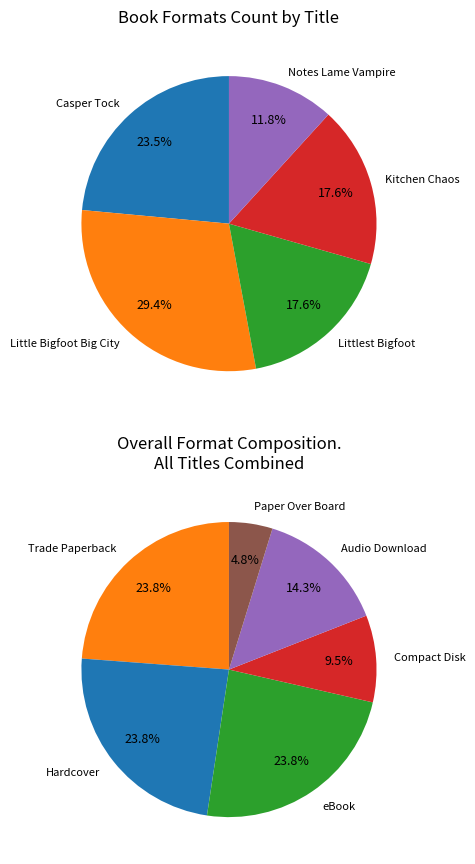

What portion of the pie excludes Casper Tock and the Everdark Wings?

76.5%